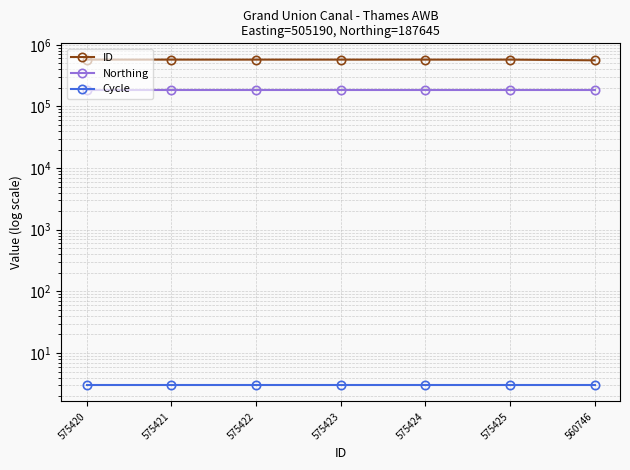

True or false: ID and Cycle intersect in this chart.

False